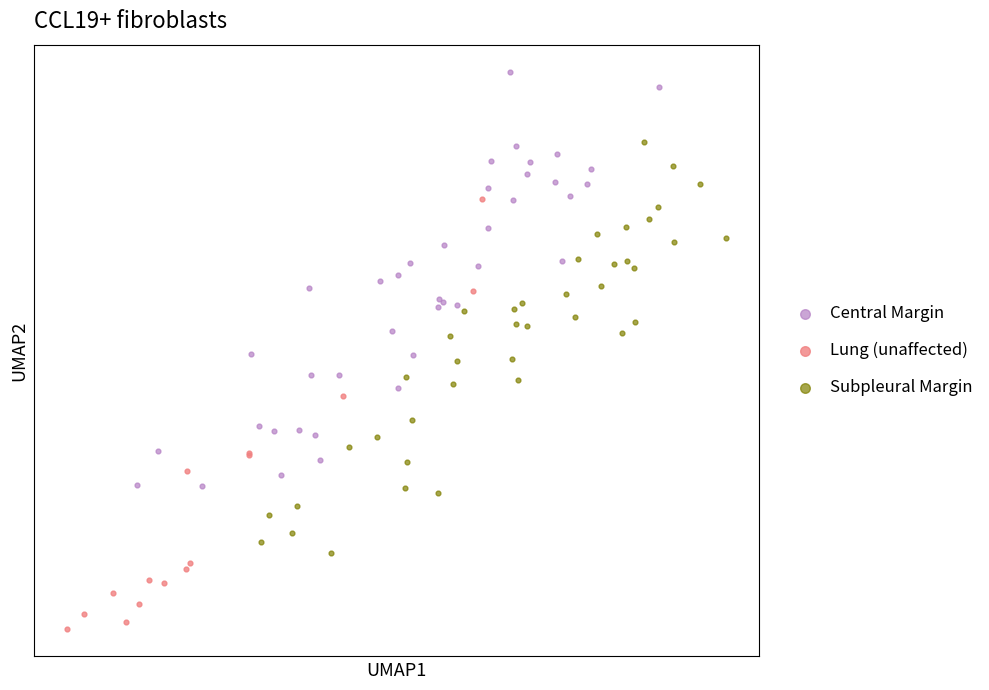

What are all the series names shown in the legend?

Central Margin, Lung (unaffected), Subpleural Margin